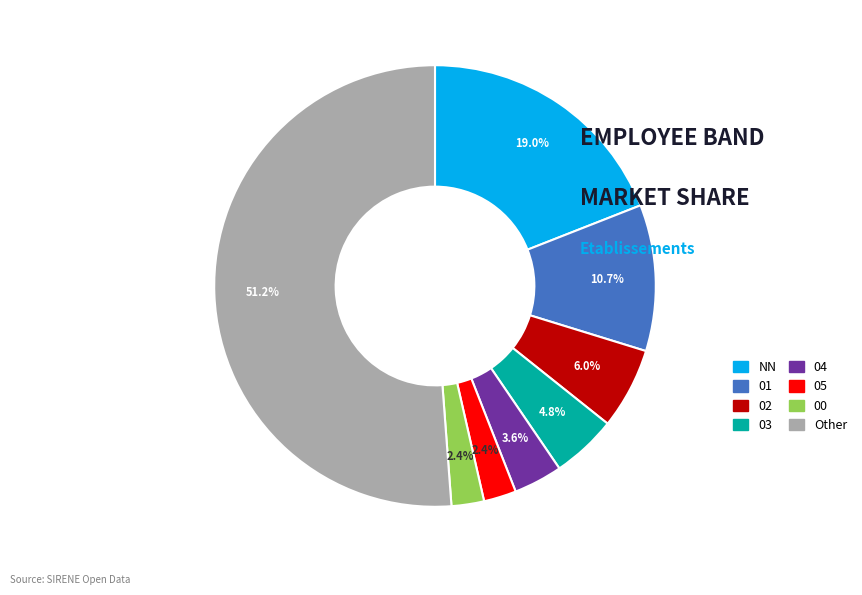

How many segments does this pie chart have?

8